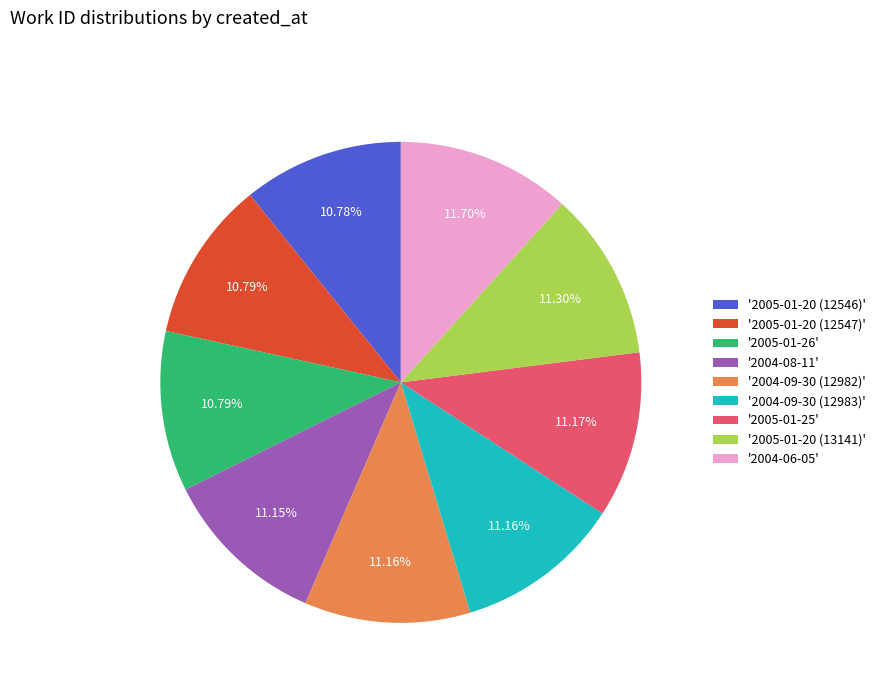

Does '2004-08-11' account for over 50% of the chart?

No